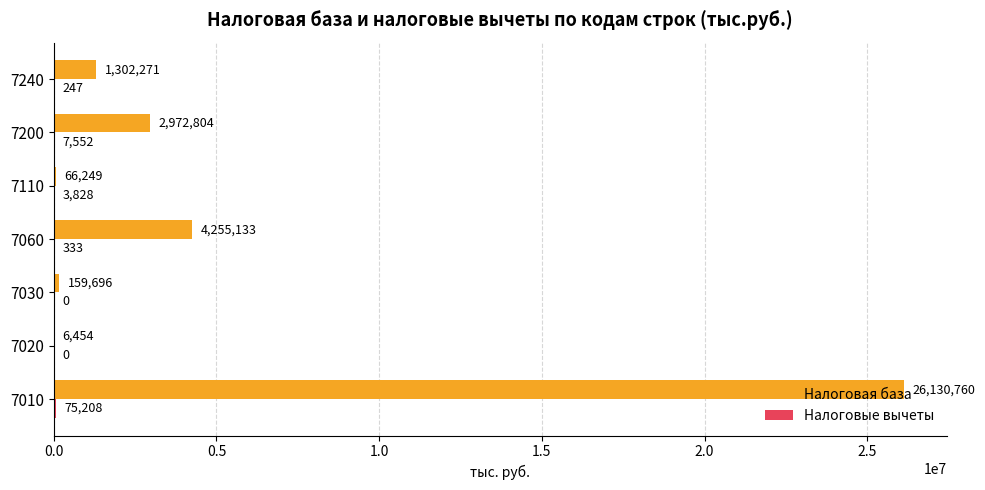

At which label is Налоговая база closest to 13068607?

7060